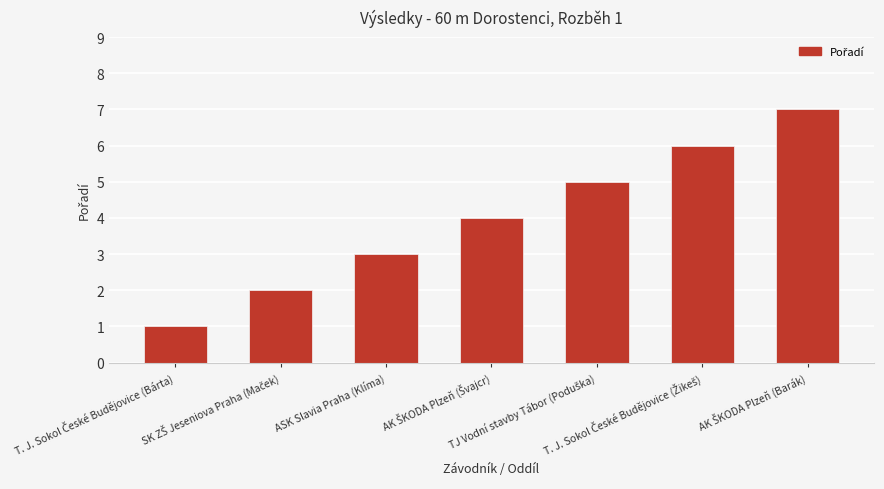

Does the chart contain any negative values?

No